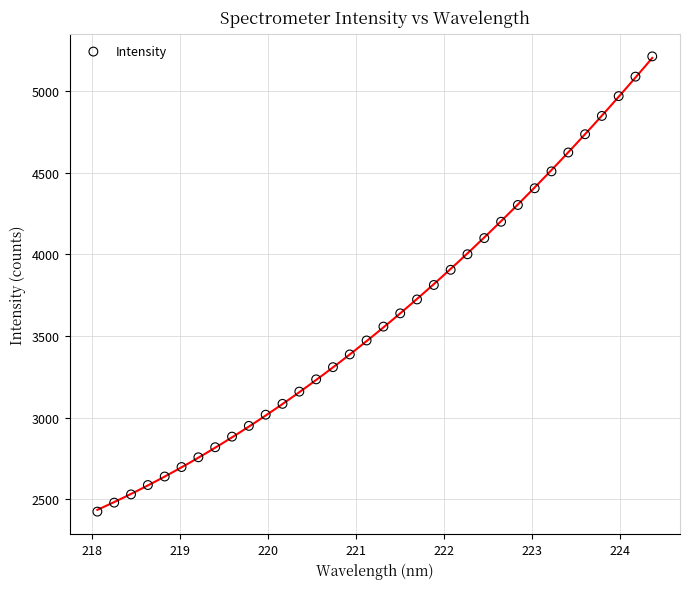

What is the range of Y values (max minus min)?

2787.6